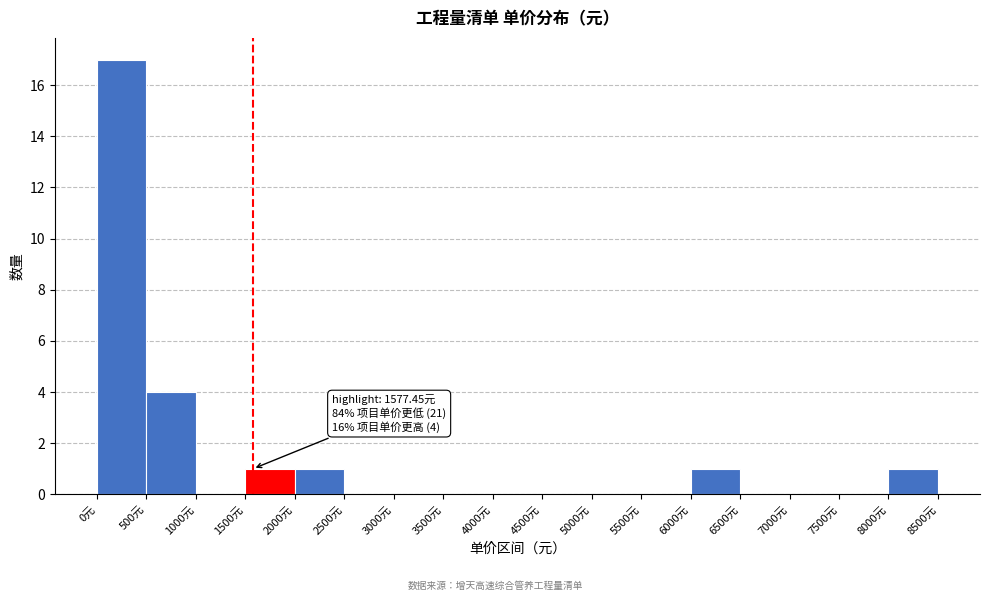

Over which range of the x-axis is the bar tallest?

0 to 500